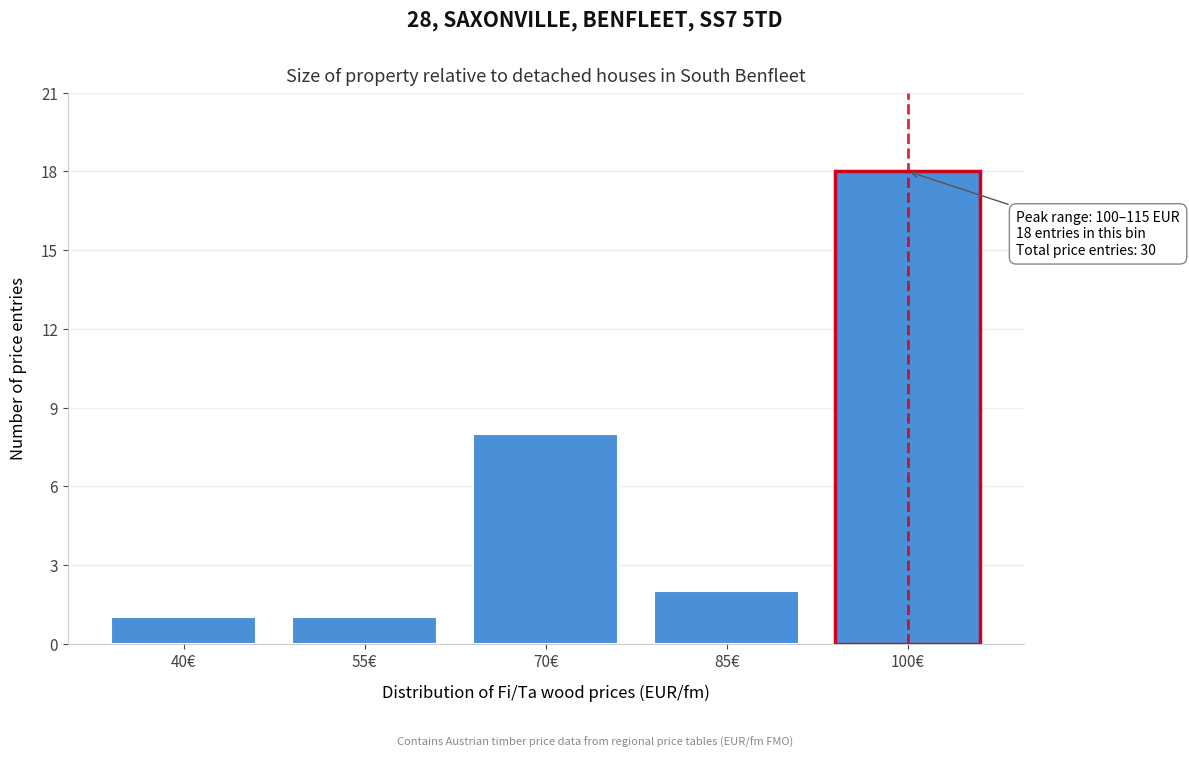

Reading right to left, transcribe all the data shown in this chart.

18	2	8	1	1